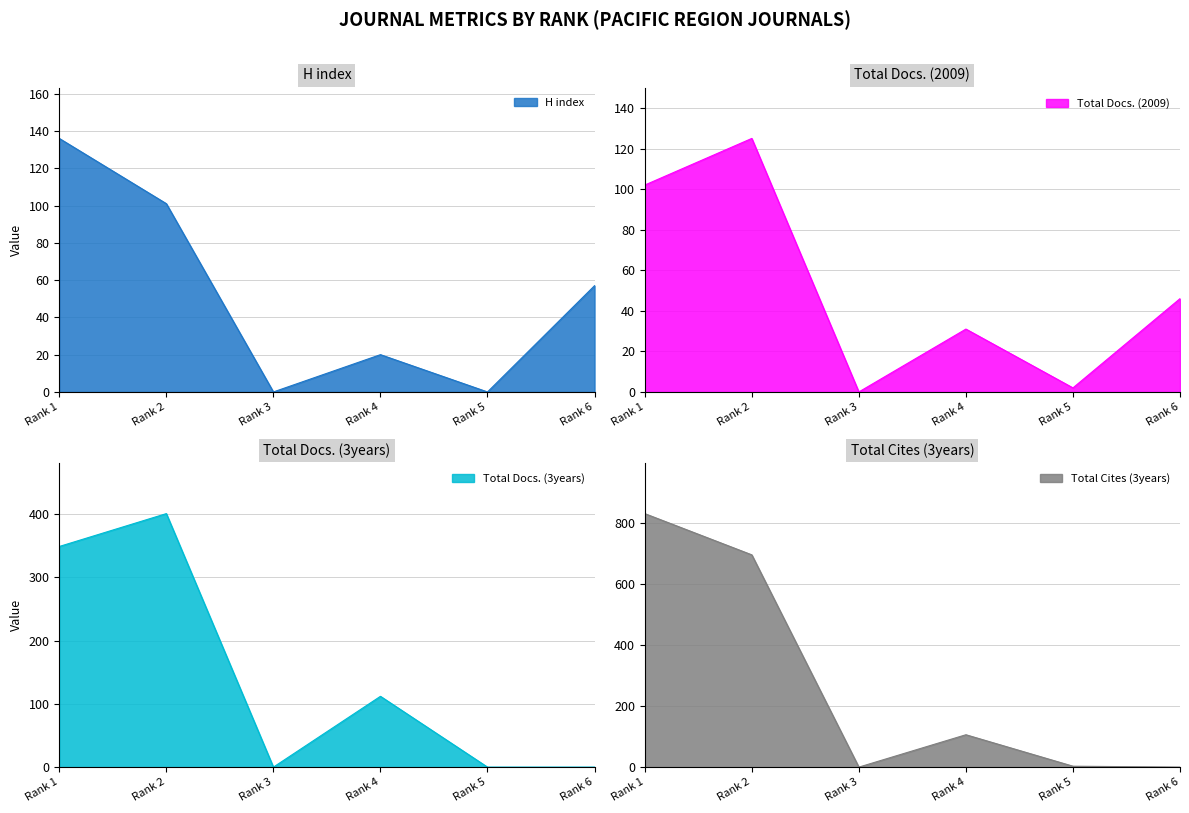

True or false: Total Cites (3years) has more than 1 interior local peaks.

False